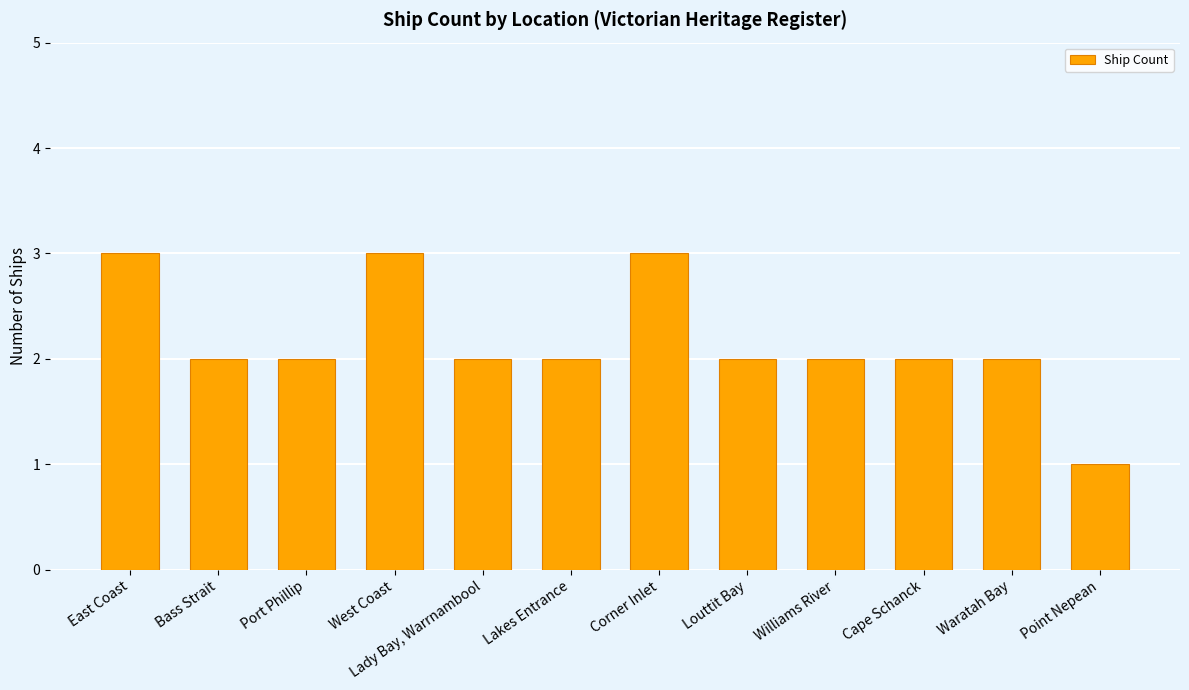

Is it true that the value at Bass Strait is 3?

False